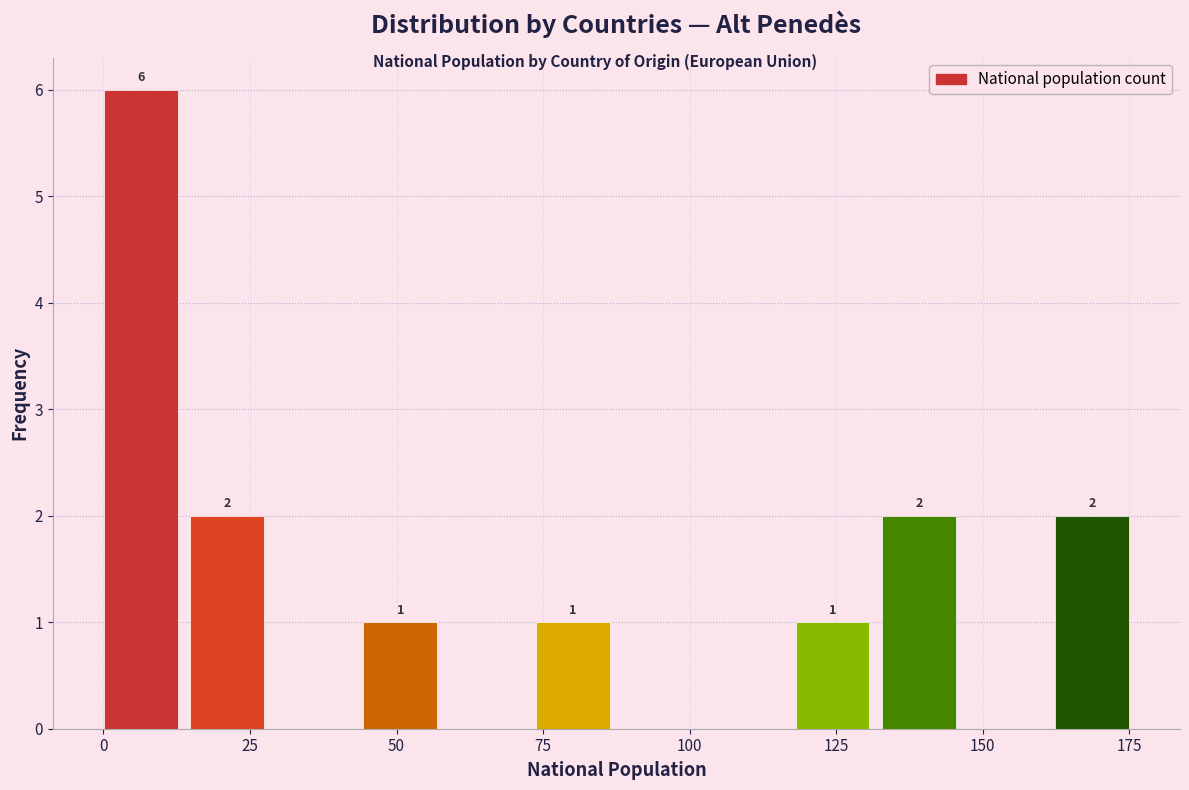

Around what value on the x-axis is the tallest bar? Give the approximate position of its centre, as read against the axis.

5